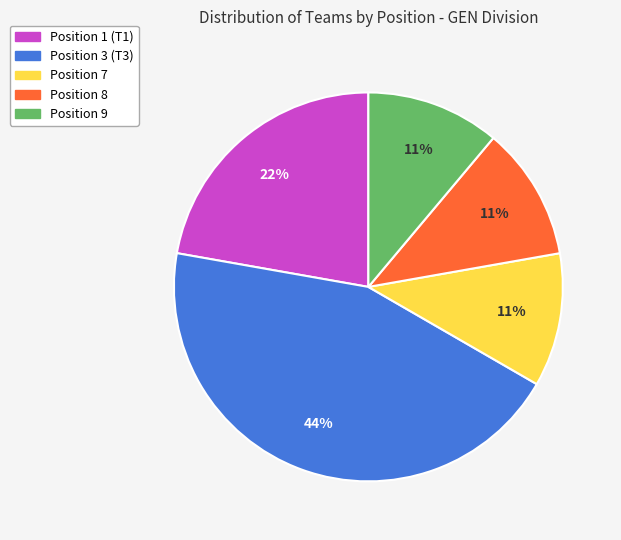

To the nearest percent, what is the average slice percentage?

20%